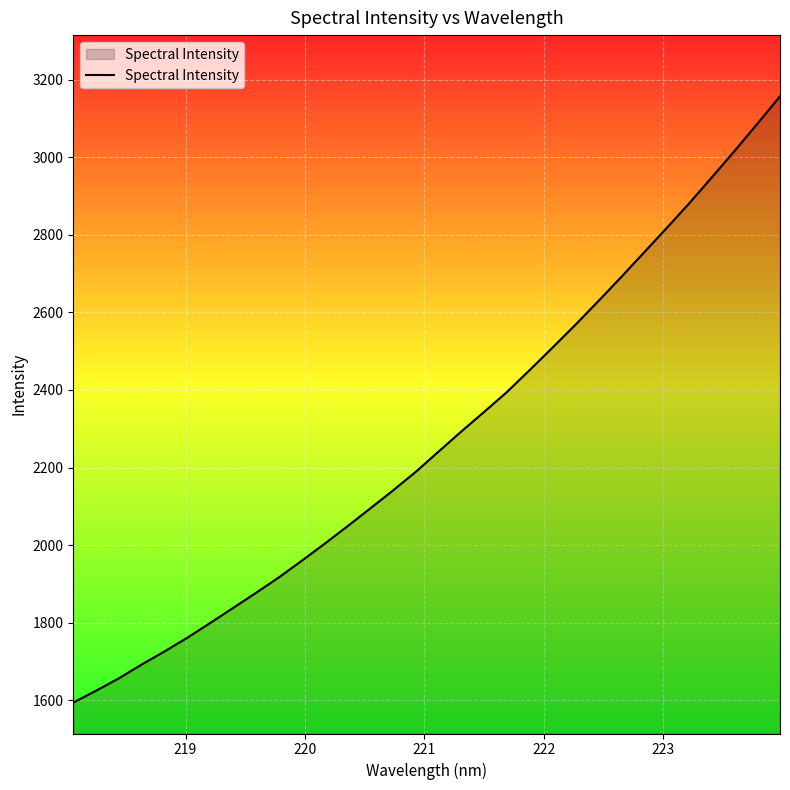

What is the maximum value shown in the chart?

3156.8